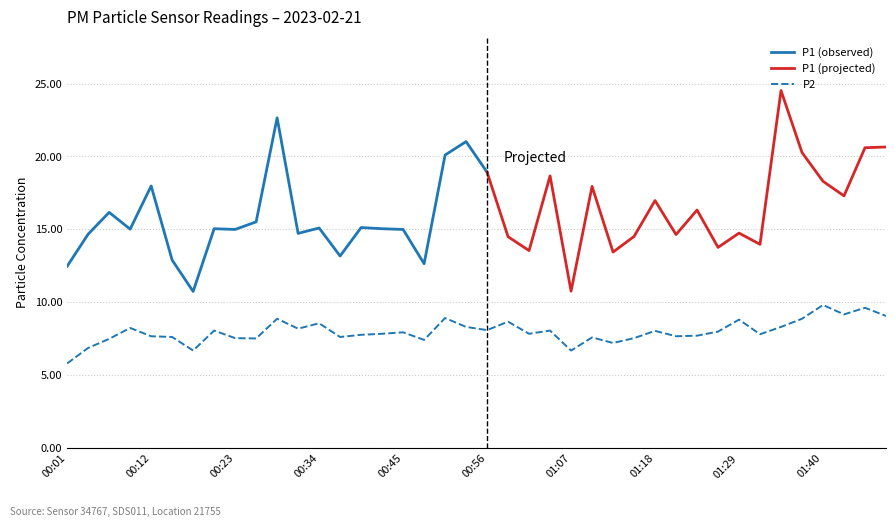

Read the value at 00:34.

8.6